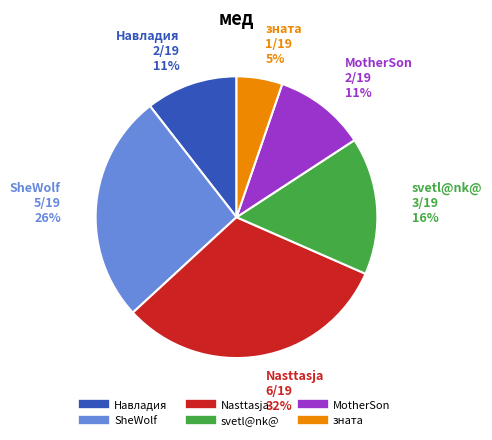

Combined, do Nasttasja and svetl@nk@ account for over 50%?

No